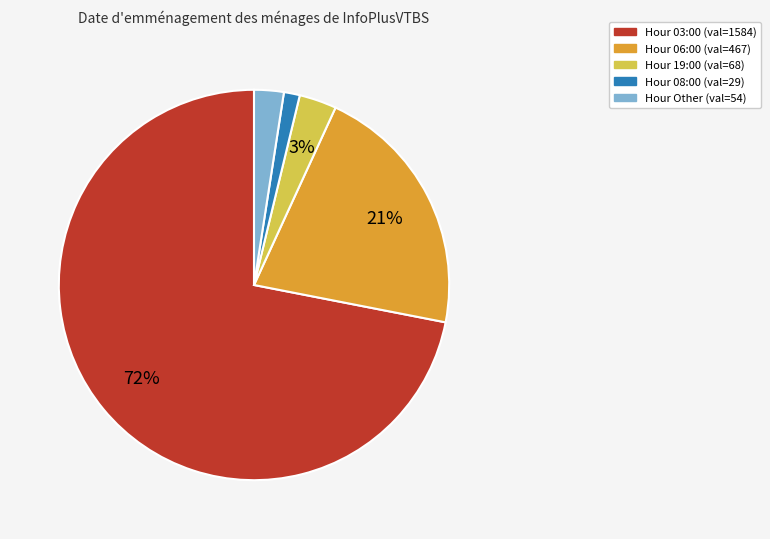

Is there a majority slice in this chart?

Yes